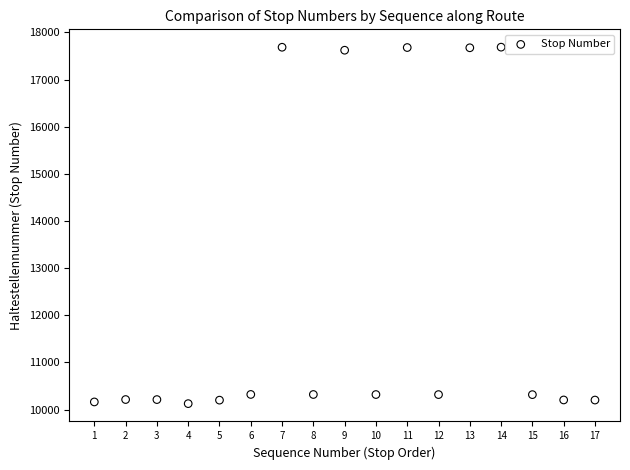

What is the range of Y values (max minus min)?

7563